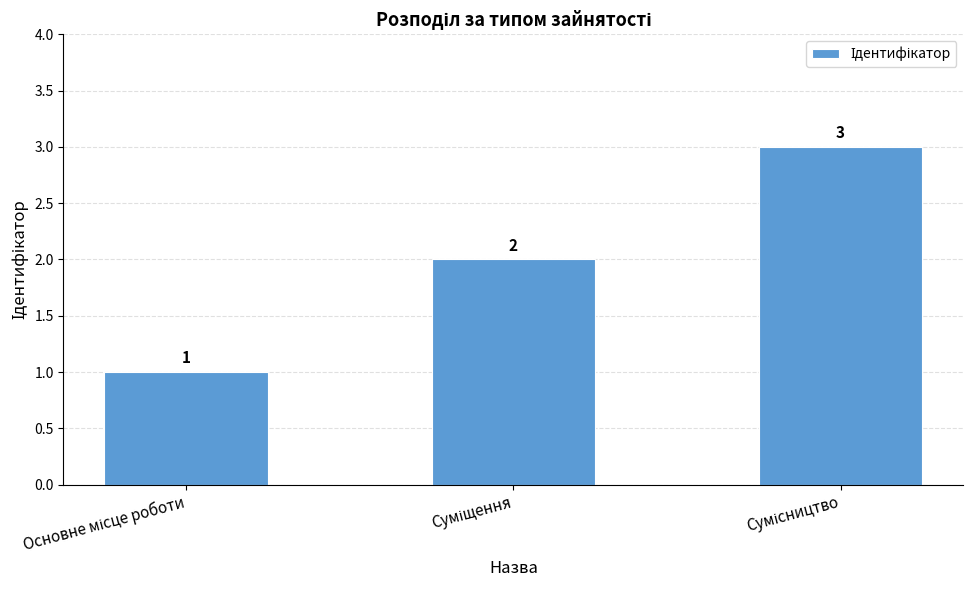

How many data points does each series have?

3